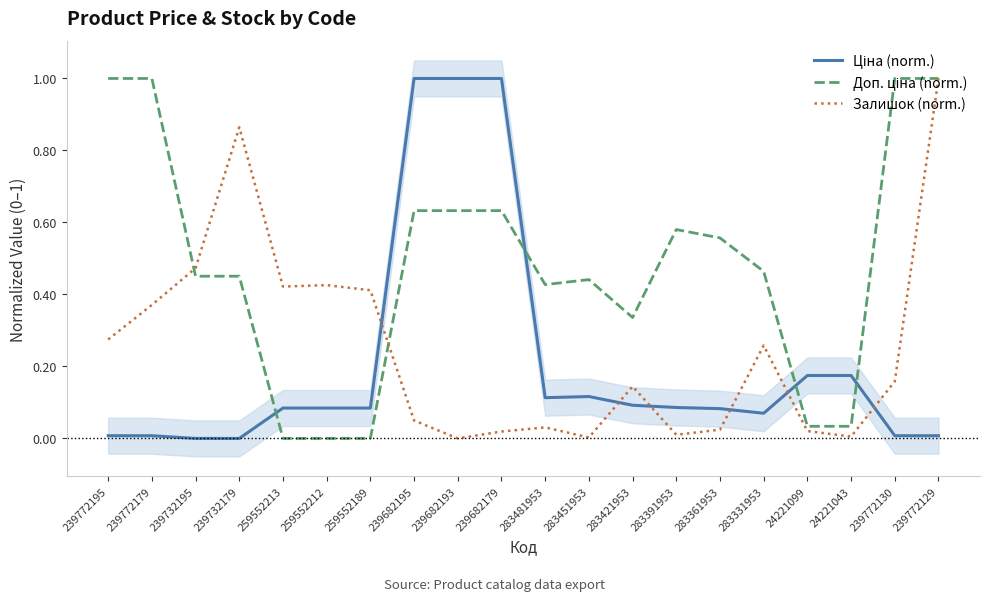

How many lines are shown in the chart?

3